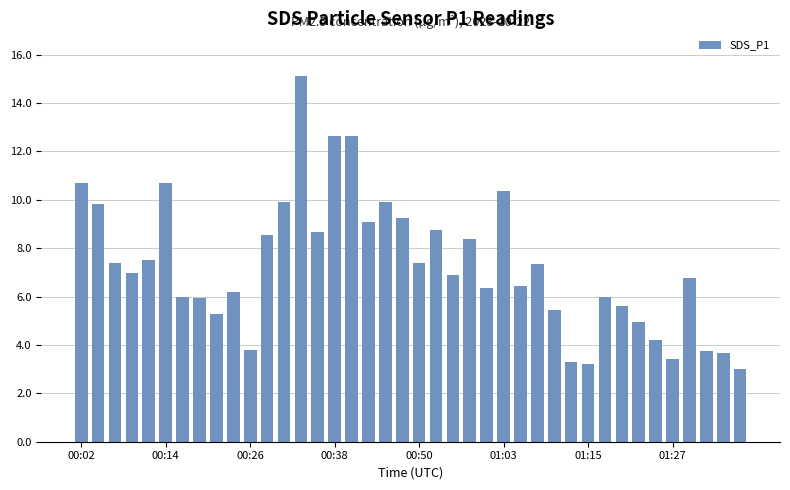

How many categories are shown in the chart?

40